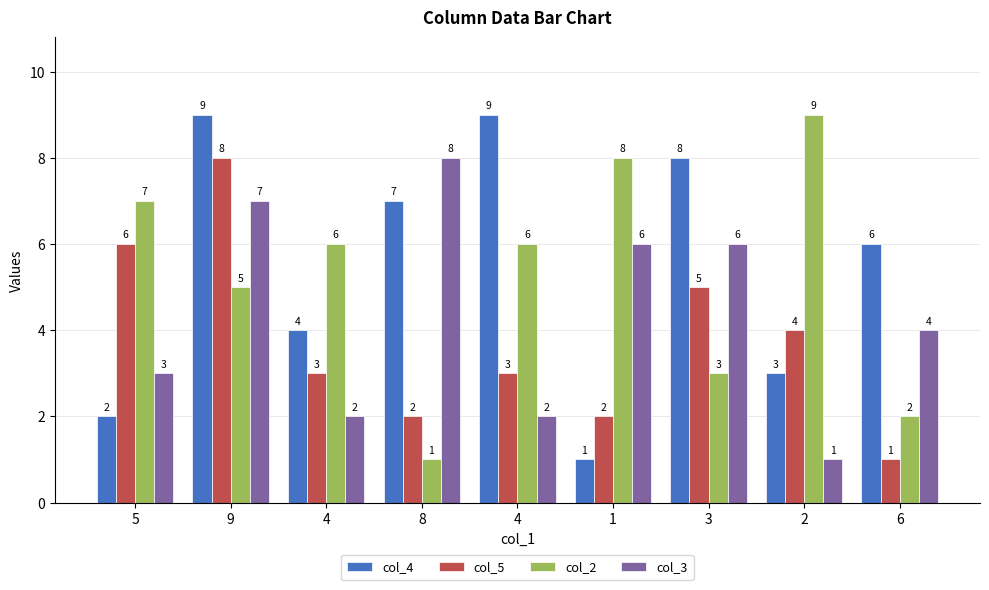

Does the chart contain any negative values?

No